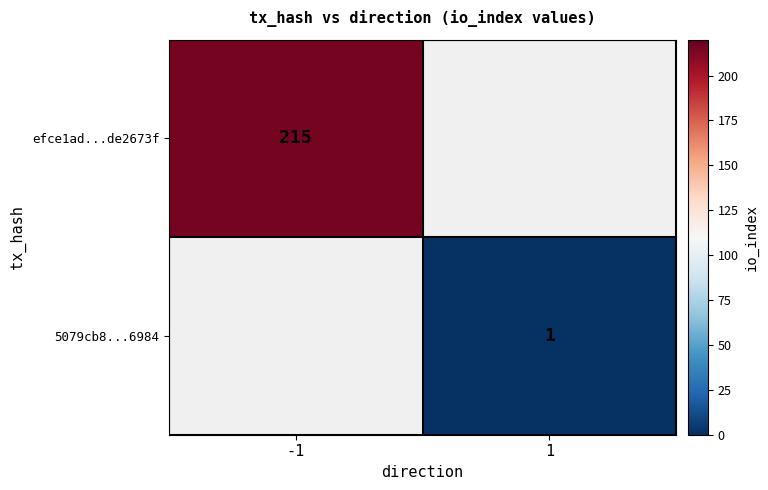

True or false: efce1ad...de2673f has a value of 126 at -1.

False